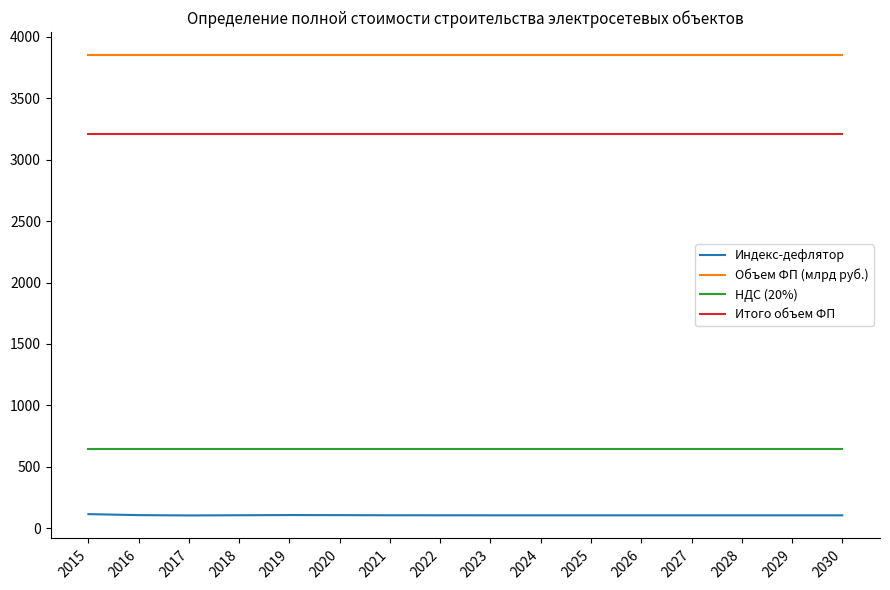

What is the lowest value of the Объем ФП (млрд руб.) series?

3852.3